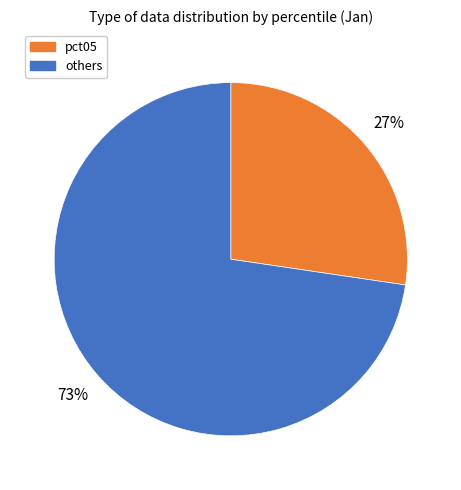

To the nearest percent, what is the average slice percentage?

50%